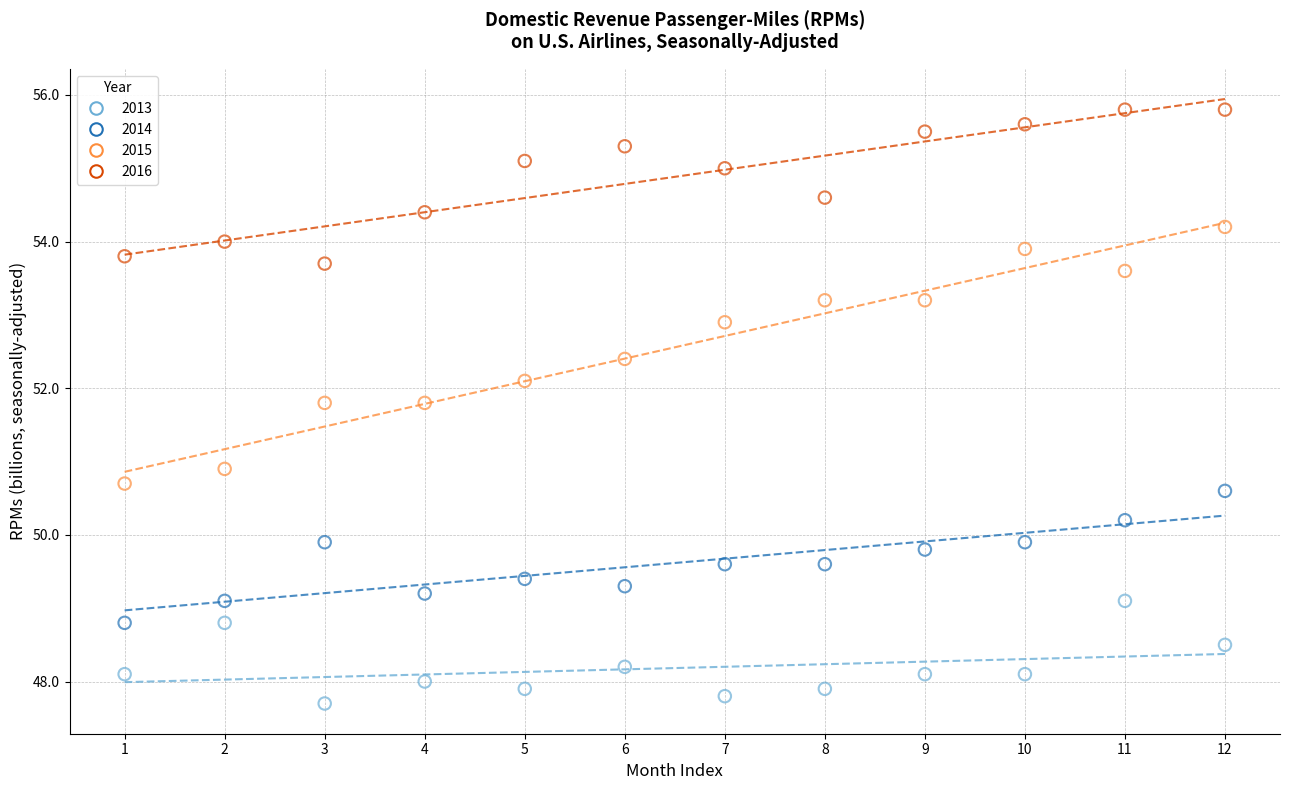

Which series contains the lowest Y value?

2013